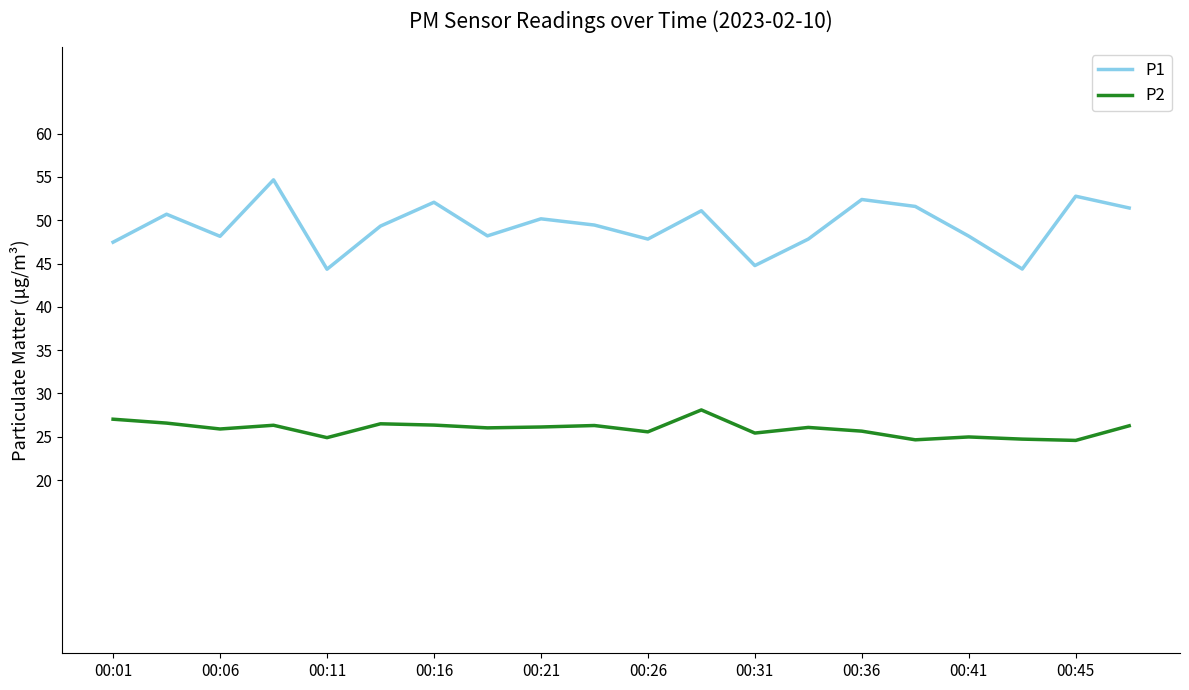

What is the lowest value of the P2 series?

24.6